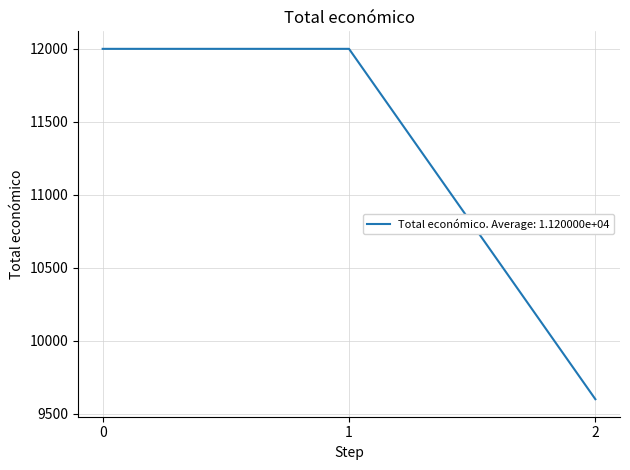

What is the change in value from 1 to 2?

-2400